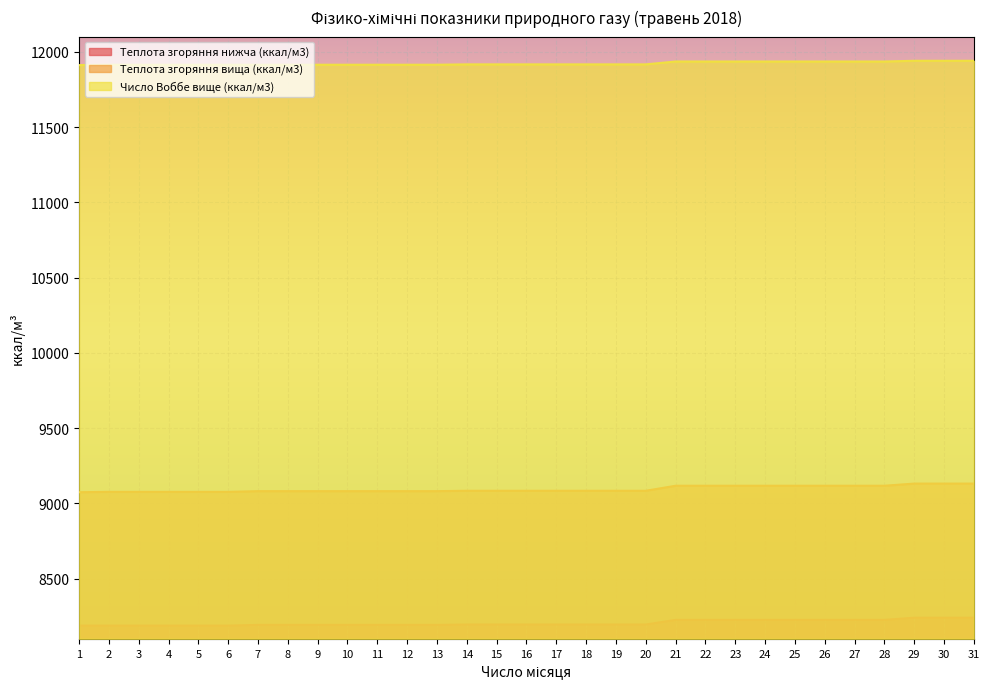

What is the difference between the Теплота згоряння нижча (ккал/м3) values at 29 and 5?

52.5